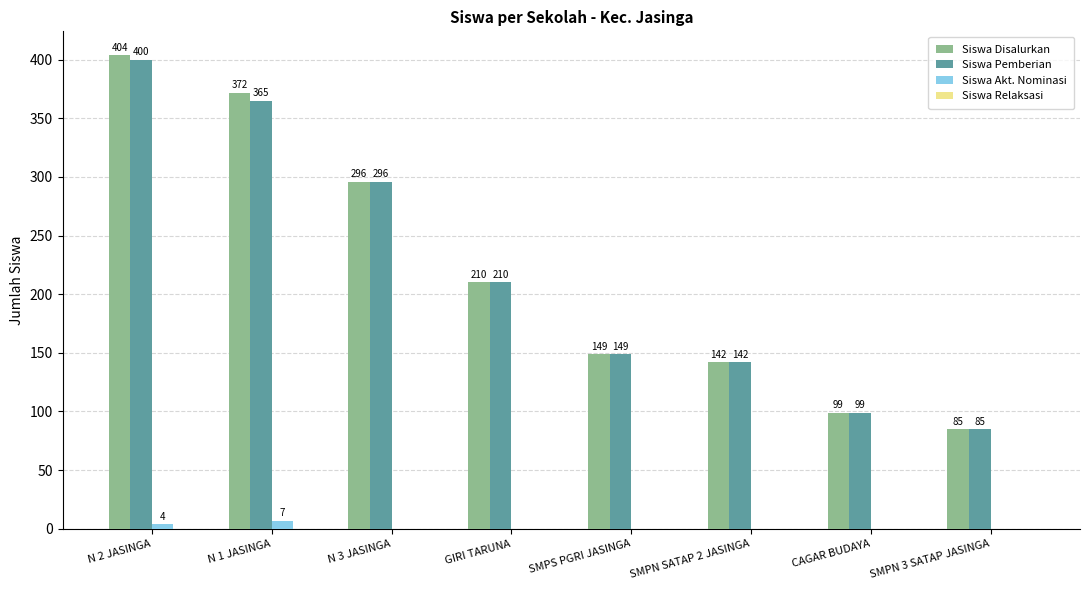

Is it true that Siswa Disalurkan equals 141 at N 3 JASINGA?

False